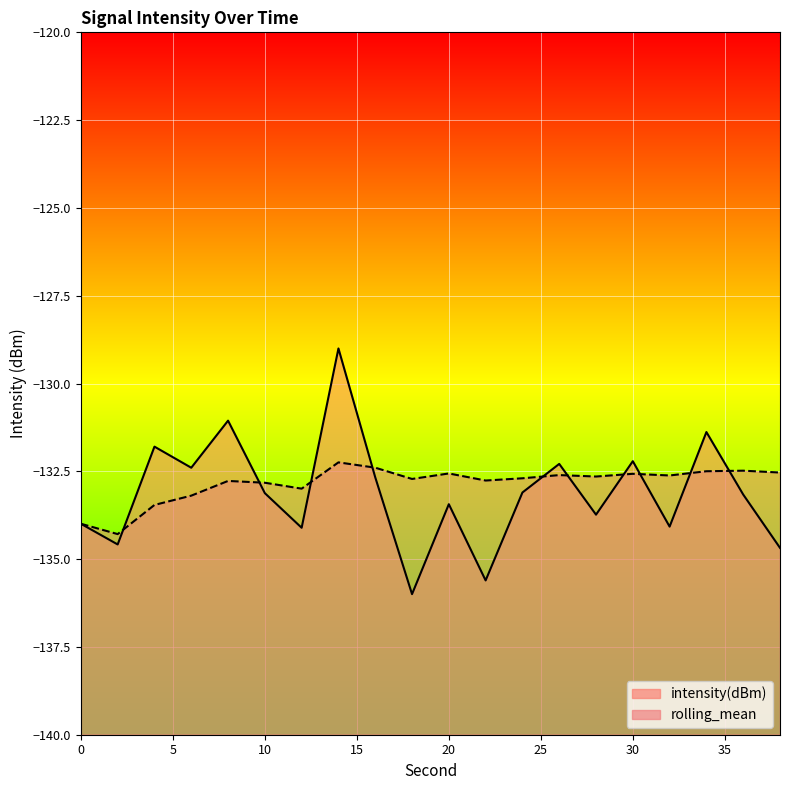

Which series changed the most between 4 and 10?

intensity(dBm)